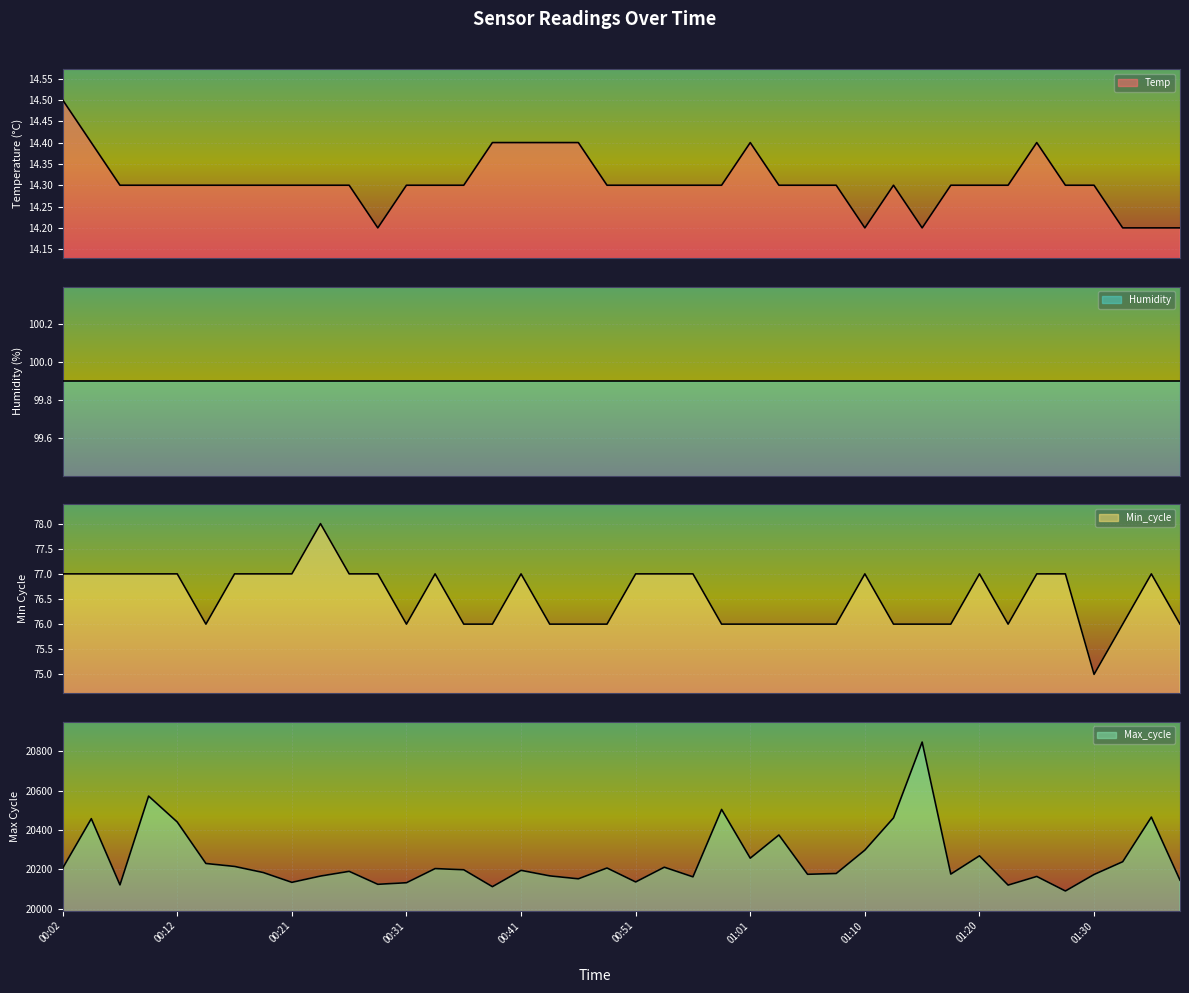

What is the total value across all series at 00:02?

20297.5